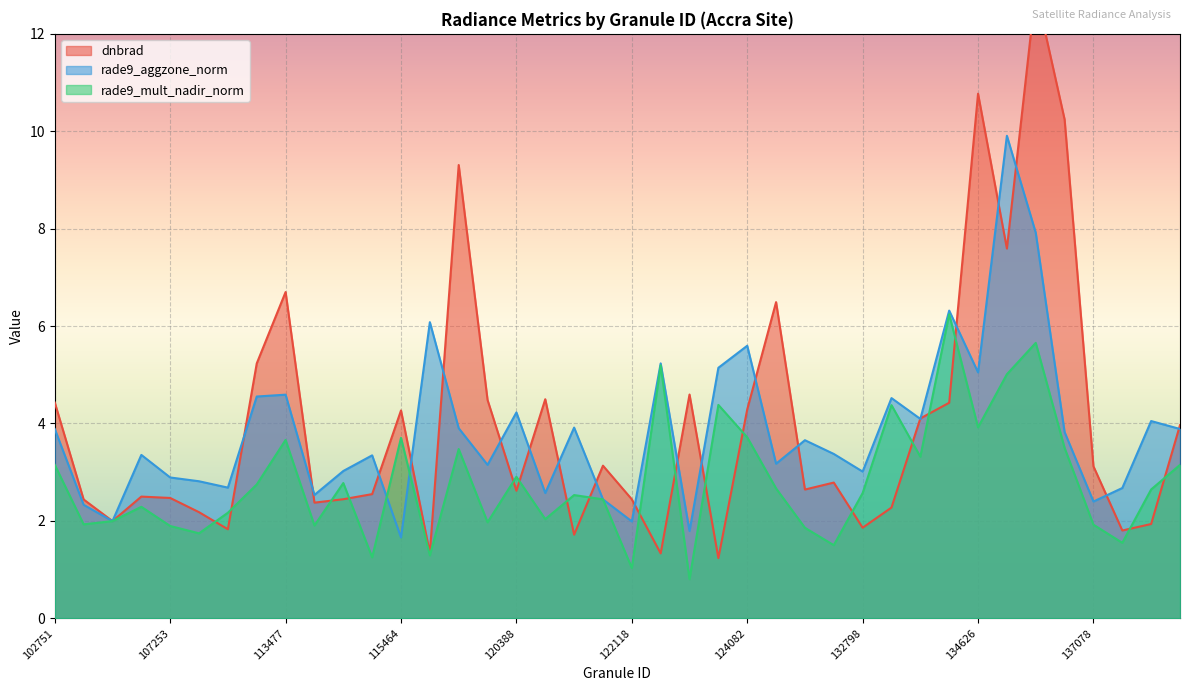

What are all the series names shown in the legend?

dnbrad, rade9_aggzone_norm, rade9_mult_nadir_norm